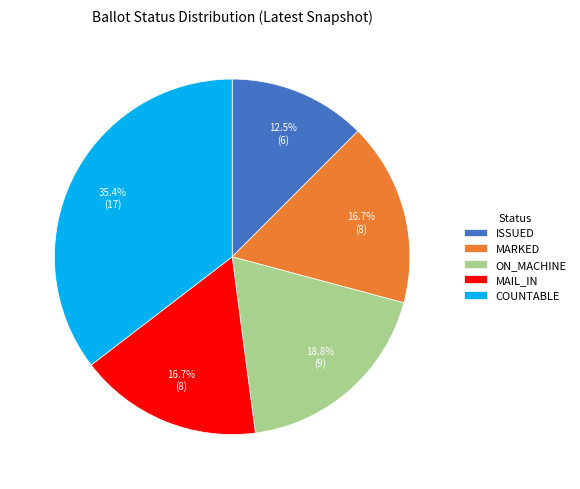

What is the ratio of the value at COUNTABLE to the value at ISSUED?

2.8